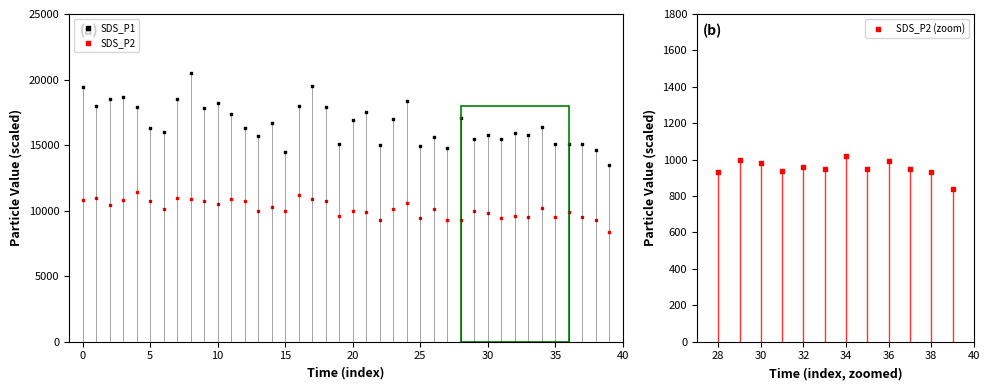

At how many categories does at least one series exceed 10343?

40